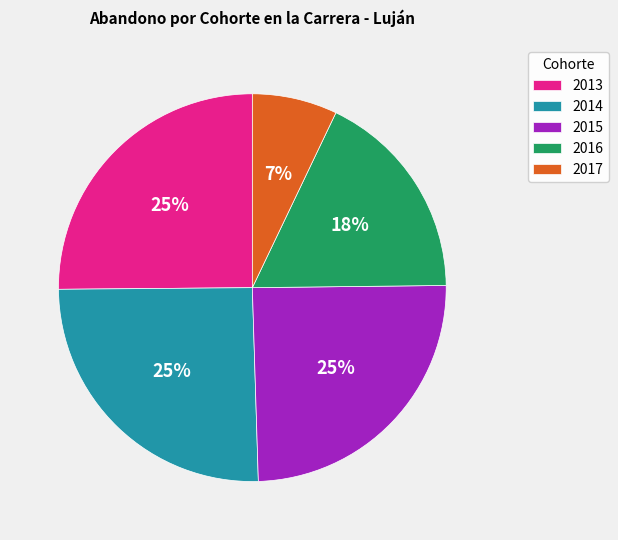

To the nearest percent, what percentage of the pie is 2014?

25%